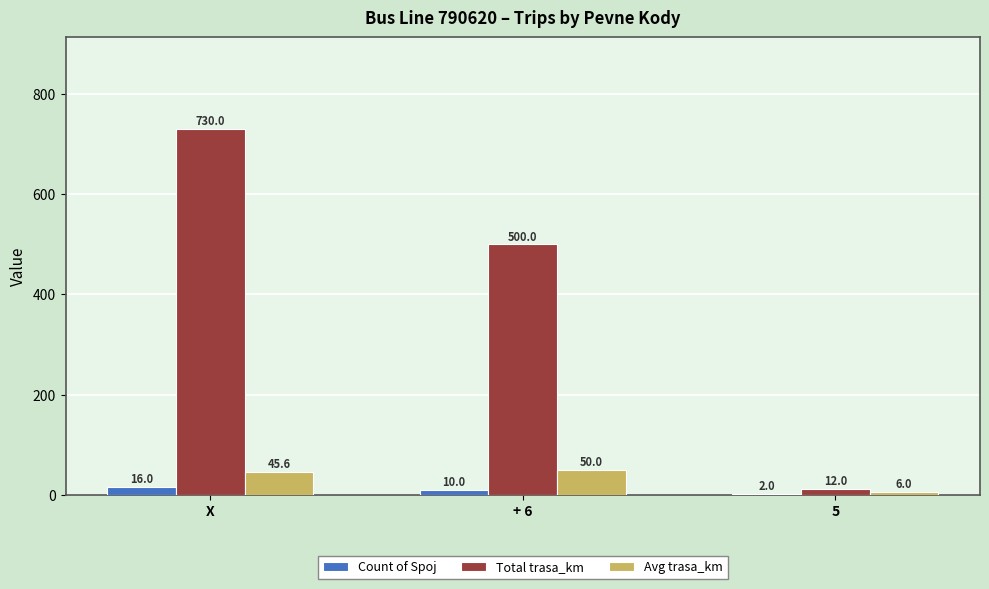

True or false: Avg trasa_km has a value of 6.0 at 5.

True